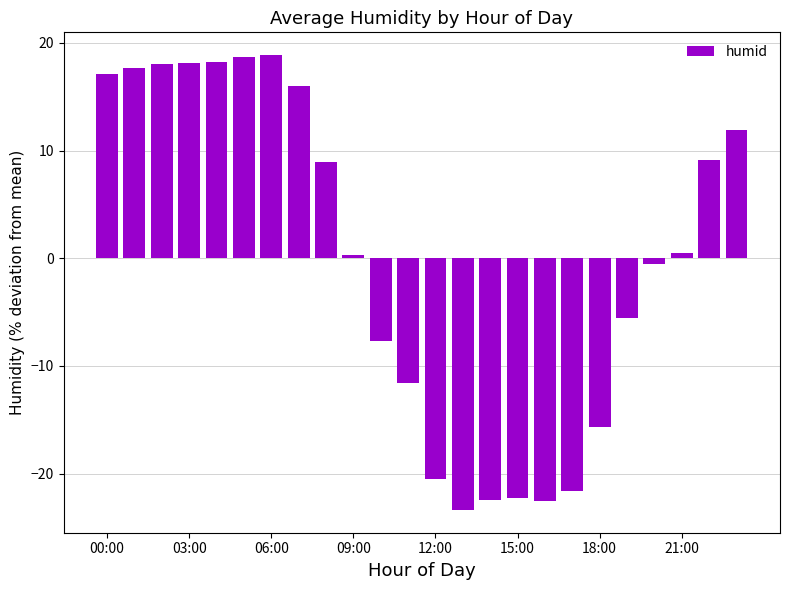

What is the smallest value displayed?

-23.4